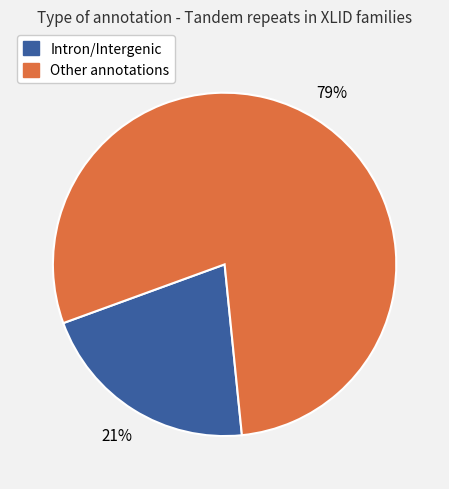

To the nearest percent, what is the difference between the largest and smallest slice percentages?

58%